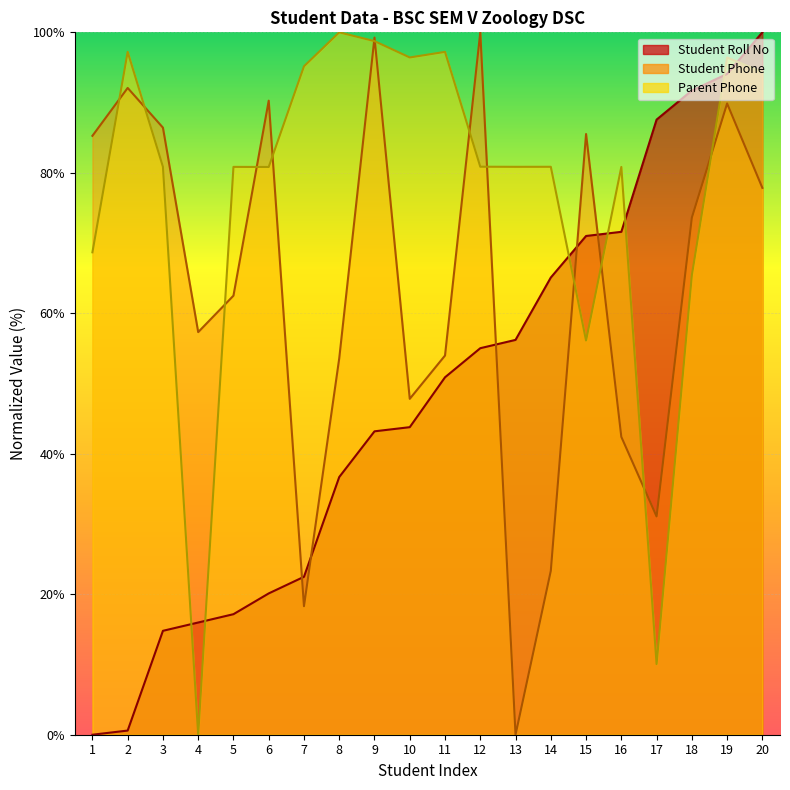

True or false: Student Roll No has more than 2 points higher than both neighbors.

False